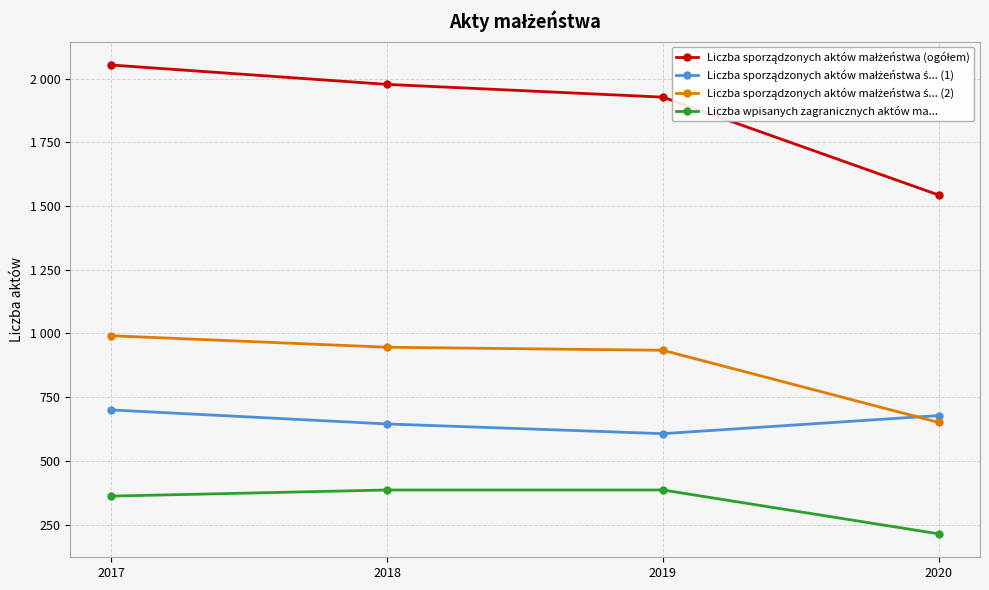

Which series has the widest spread of values?

Liczba sporządzonych aktów małżeństwa (ogółem)